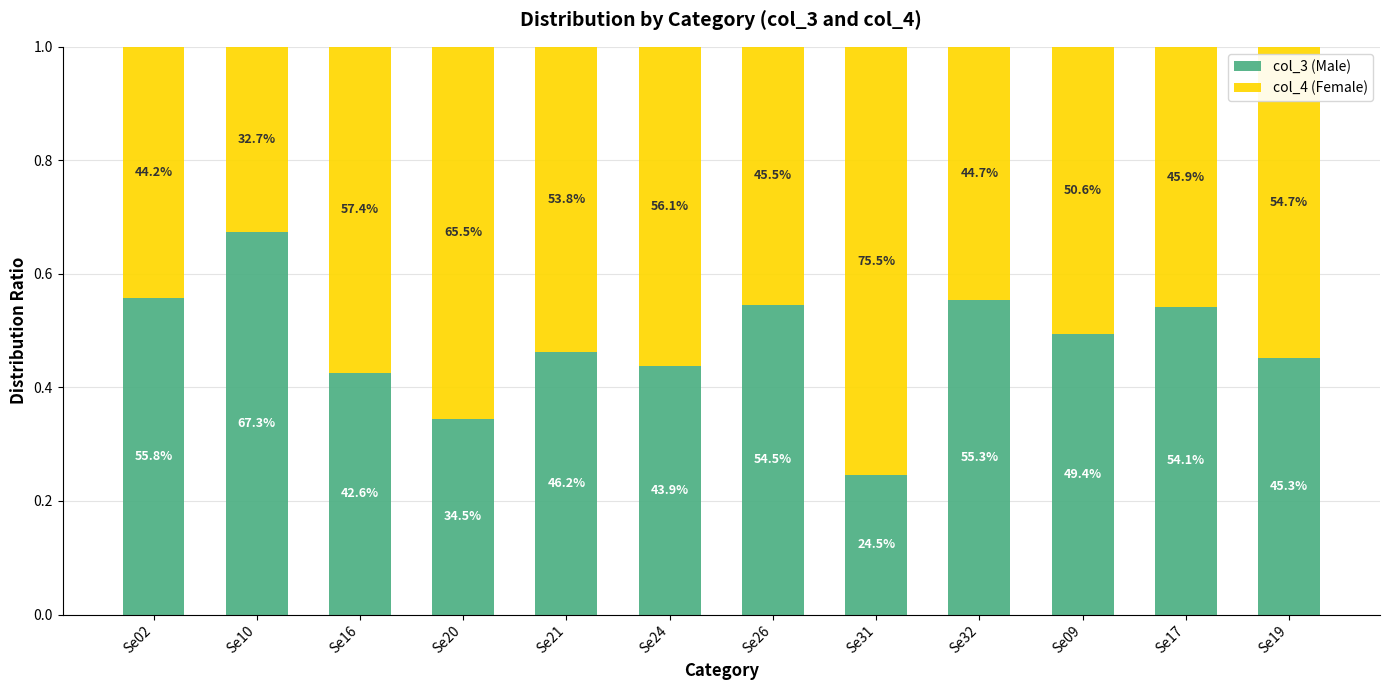

What are all the series names shown in the legend?

col_3 (Male), col_4 (Female)